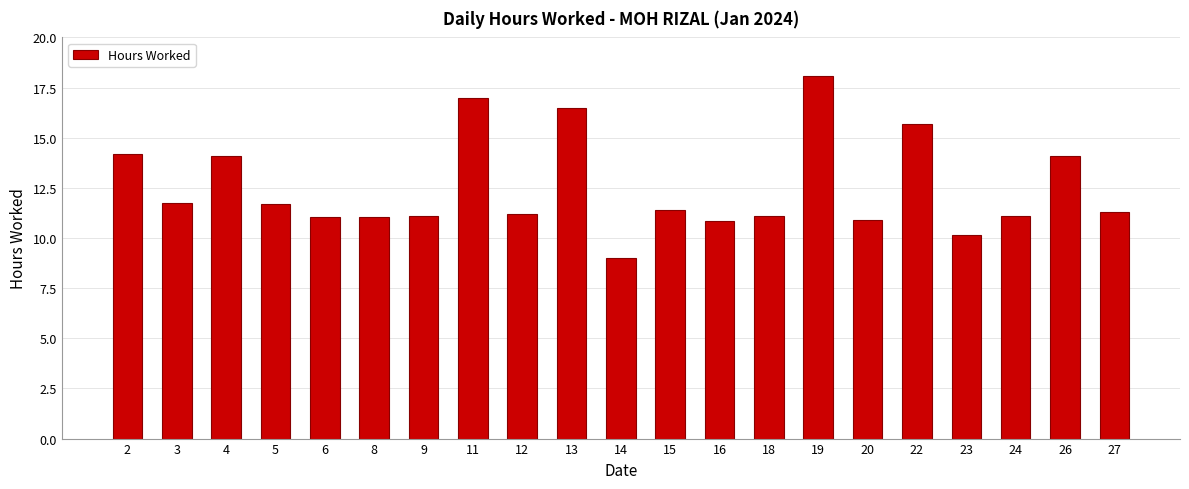

What is the change in value from 4 to 19?

+4.0